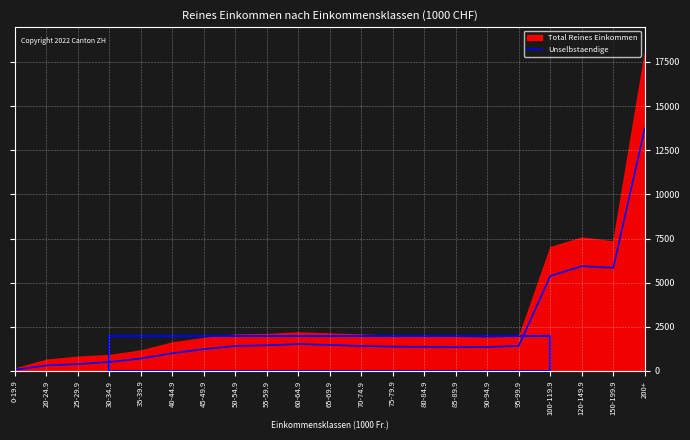

At which category does the chart reach its peak across all series?

200+